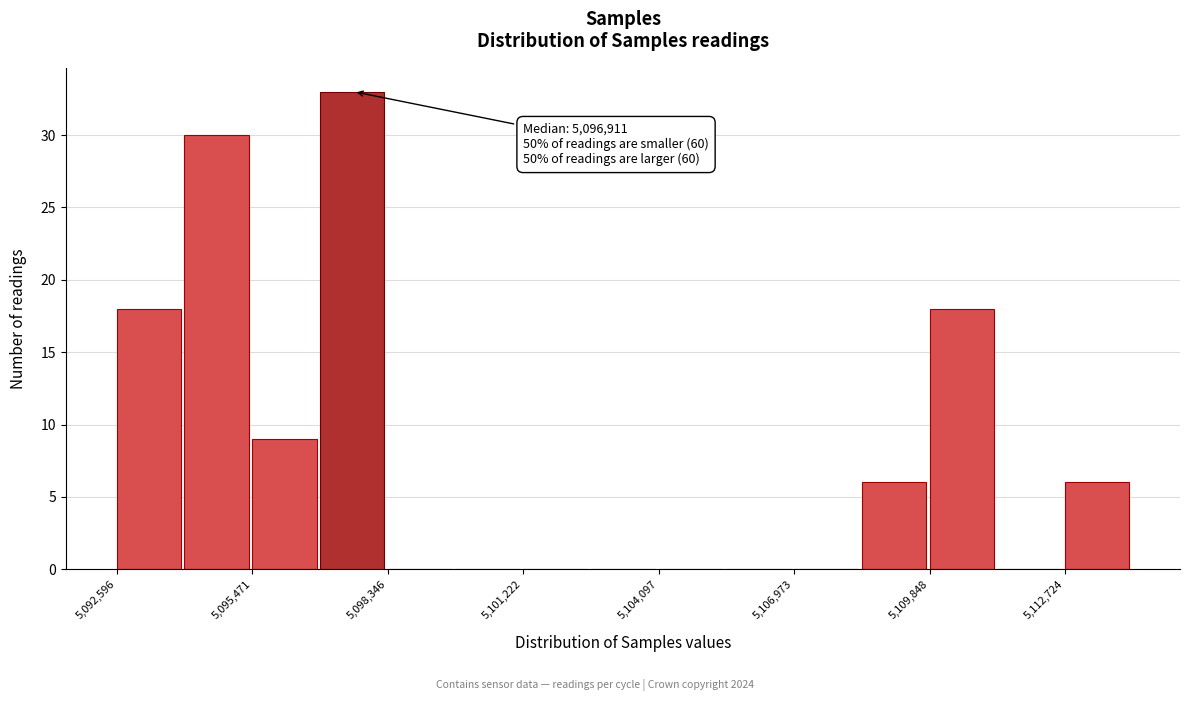

Around what value on the x-axis is the tallest bar? Give the approximate position of its centre, as read against the axis.

5097500